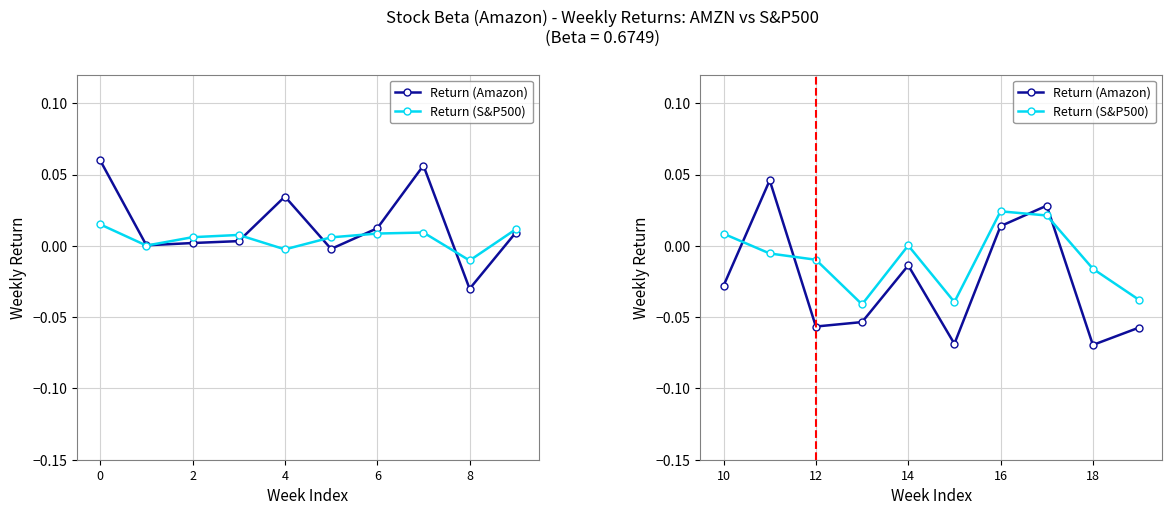

The value of Return (Amazon) at 9 is -0.1. True or false?

False